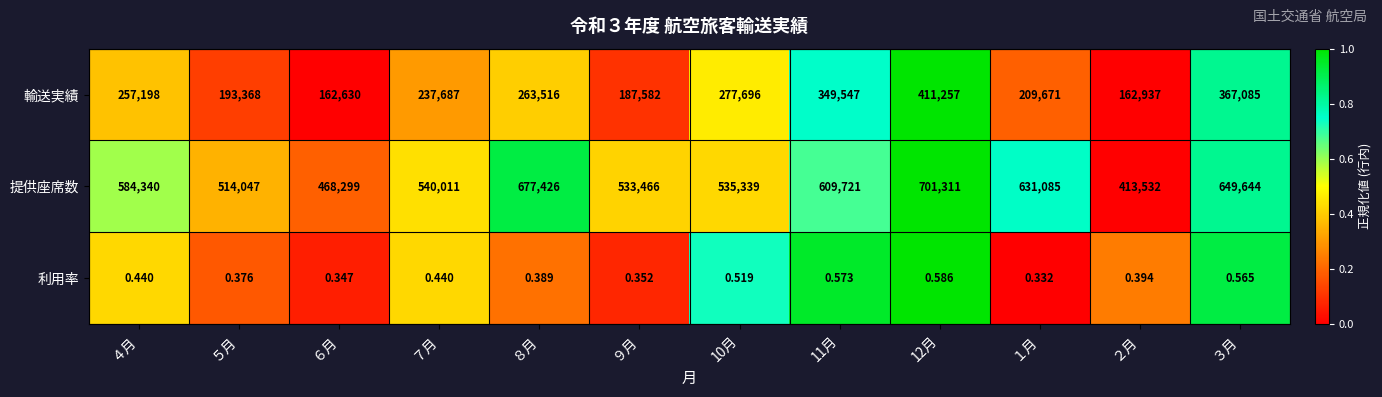

At ６月, list the series in order from largest to smallest.

提供座席数, 輸送実績, 利用率